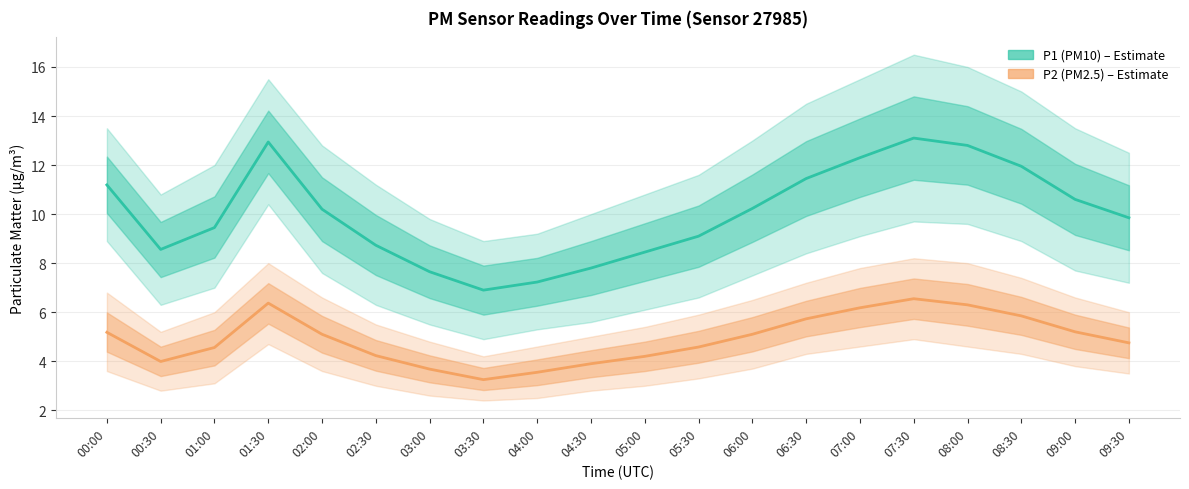

What is the highest value of the P2 (PM2.5) series?

6.5